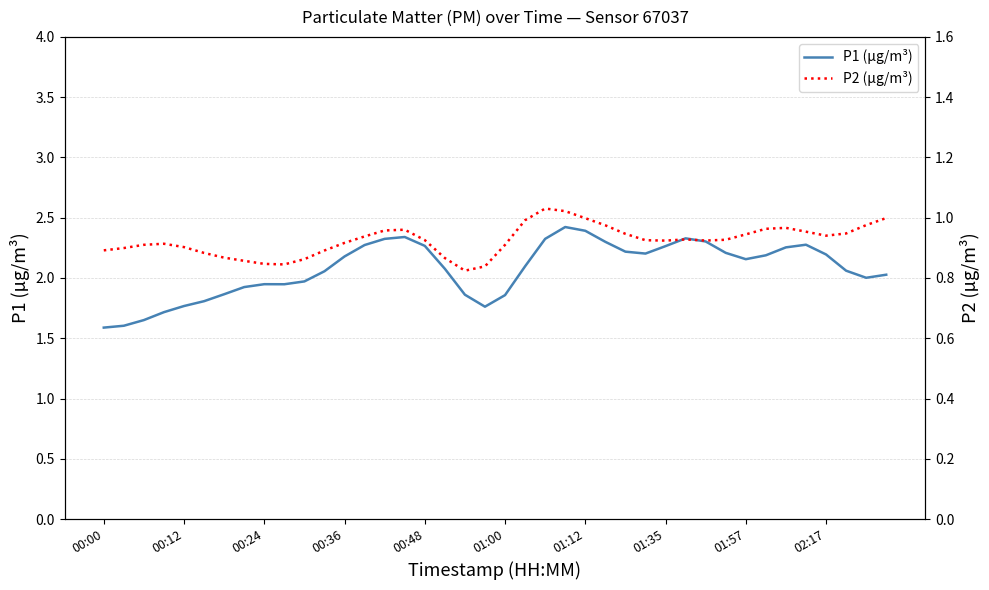

True or false: P2 (µg/m³) has more than 2 points higher than both neighbors.

True